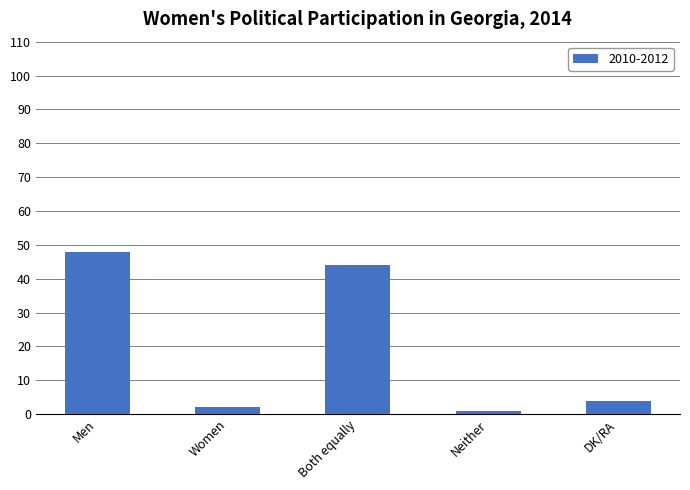

Rank the categories by value from highest to lowest.

Men, Both equally, DK/RA, Women, Neither